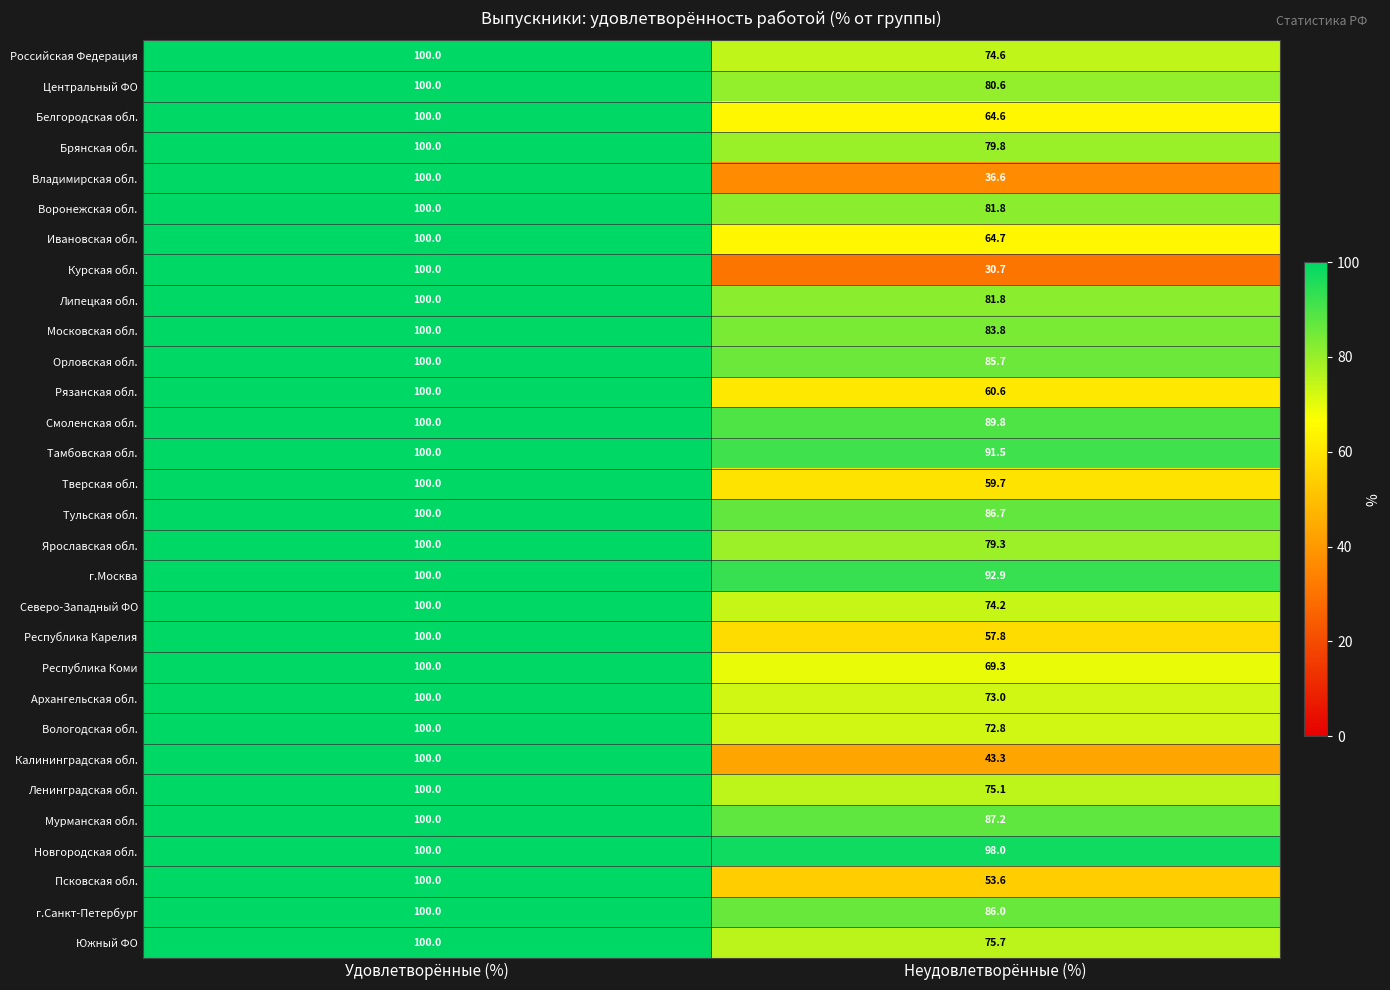

True or false: Российская Федерация has a value of 165.3 at Удовлетворённые (%).

False